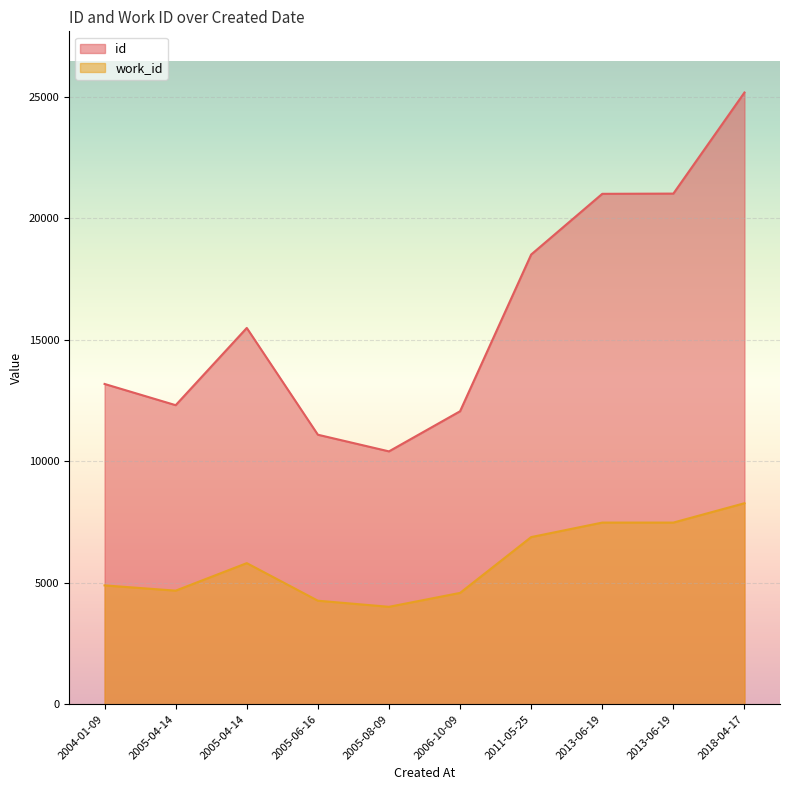

Which series has the widest spread of values?

id